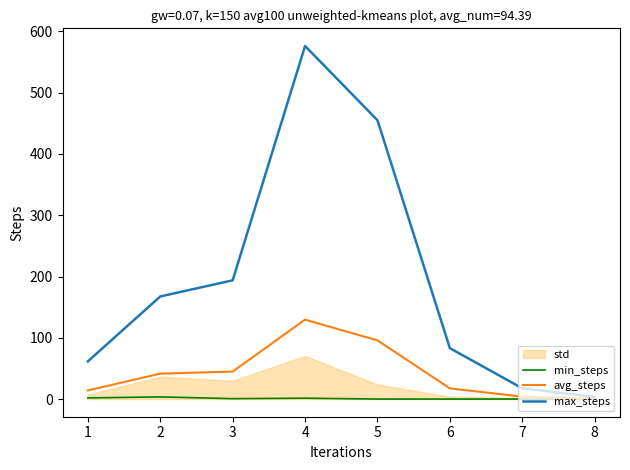

How many data points in avg_steps are less than 41?

4